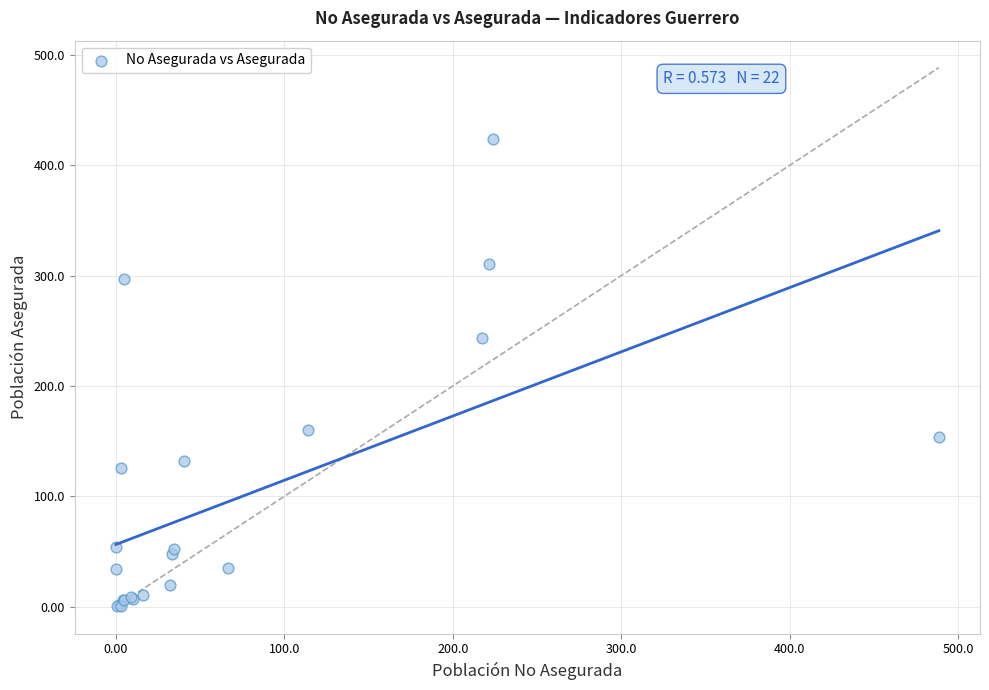

What Y value in the scatter plot is closest to 212?

243.4